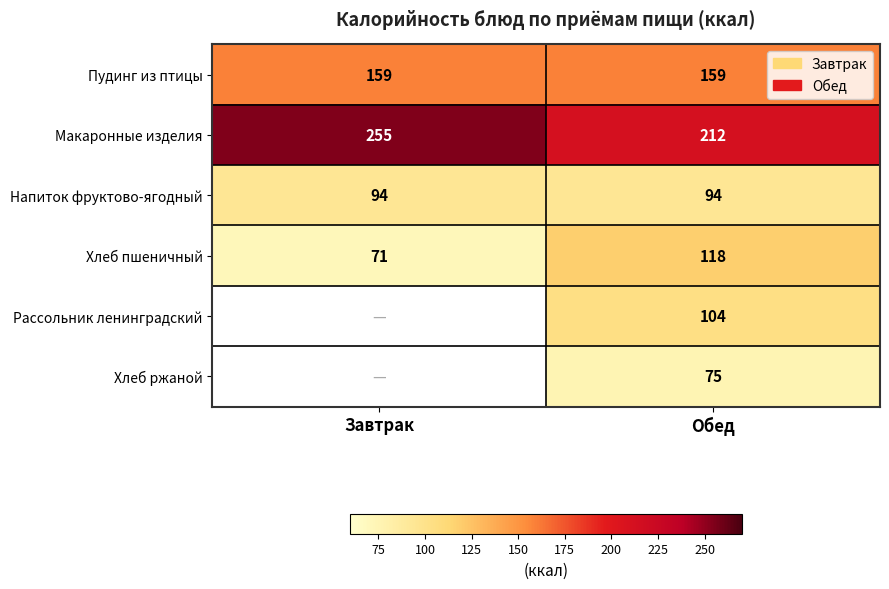

At Обед, list the series in order from largest to smallest.

Макаронные изделия, Пудинг из птицы, Хлеб пшеничный, Рассольник ленинградский, Напиток фруктово-ягодный, Хлеб ржаной